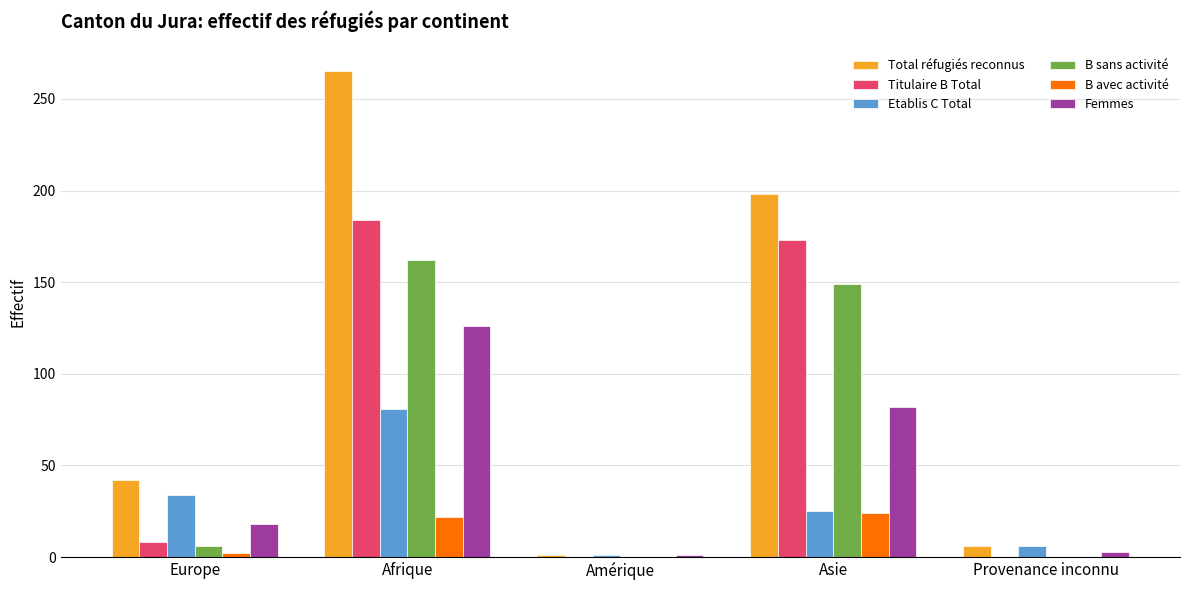

At which category is the sum across all series the highest?

Afrique